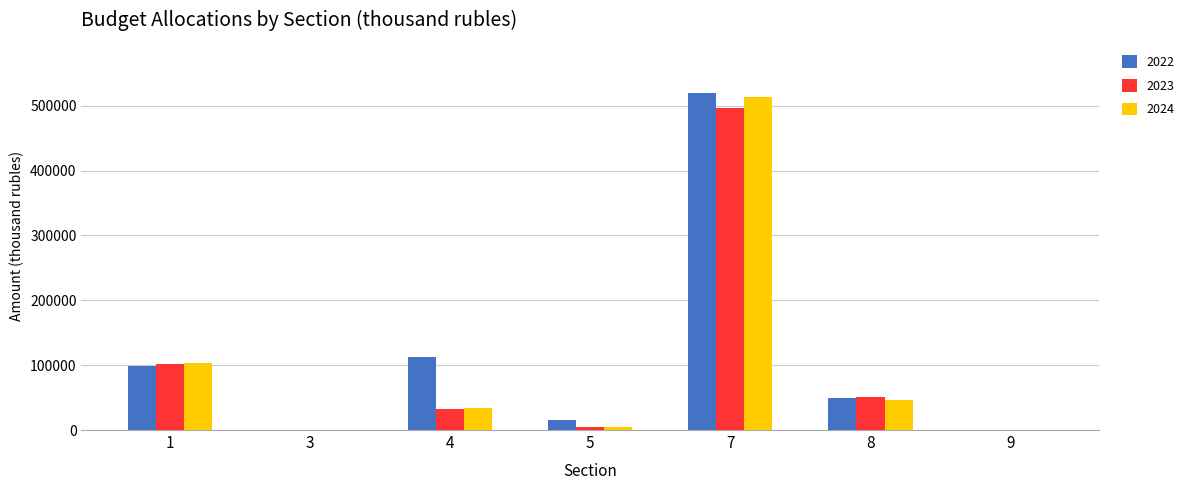

Count the number of categories in the chart.

7